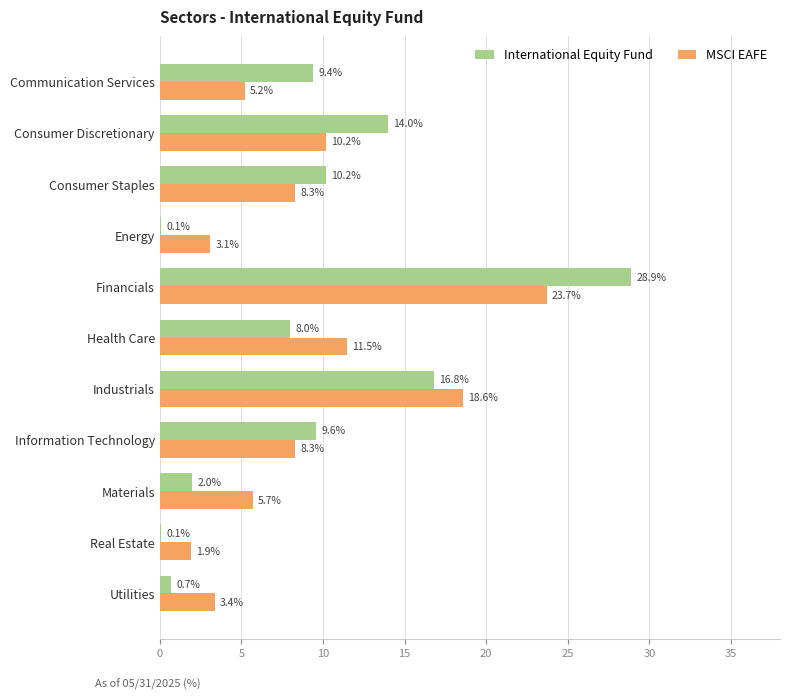

What is the sum of the International Equity Fund values at Energy and Consumer Discretionary?

14.1